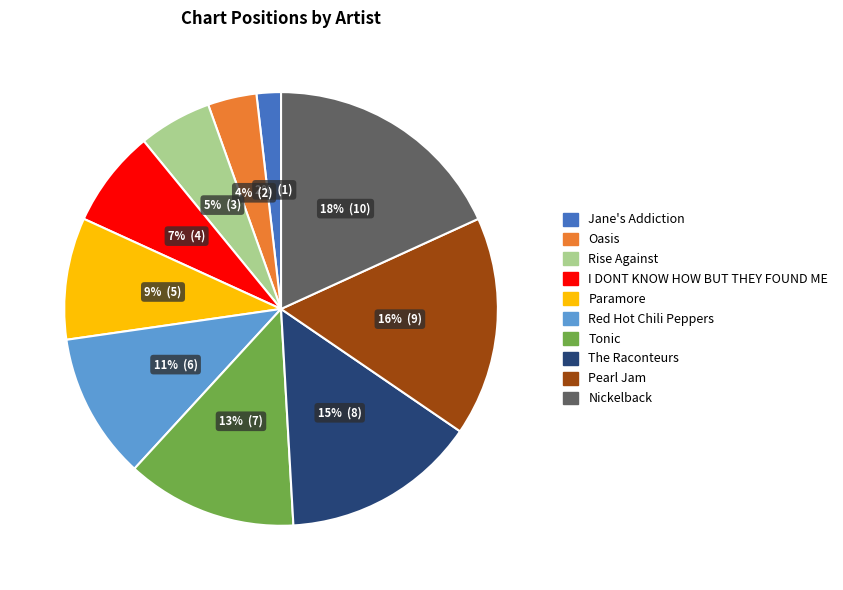

Rank the categories by value from highest to lowest.

Nickelback, Pearl Jam, The Raconteurs, Tonic, Red Hot Chili Peppers, Paramore, I DONT KNOW HOW BUT THEY FOUND ME, Rise Against, Oasis, Jane's Addiction